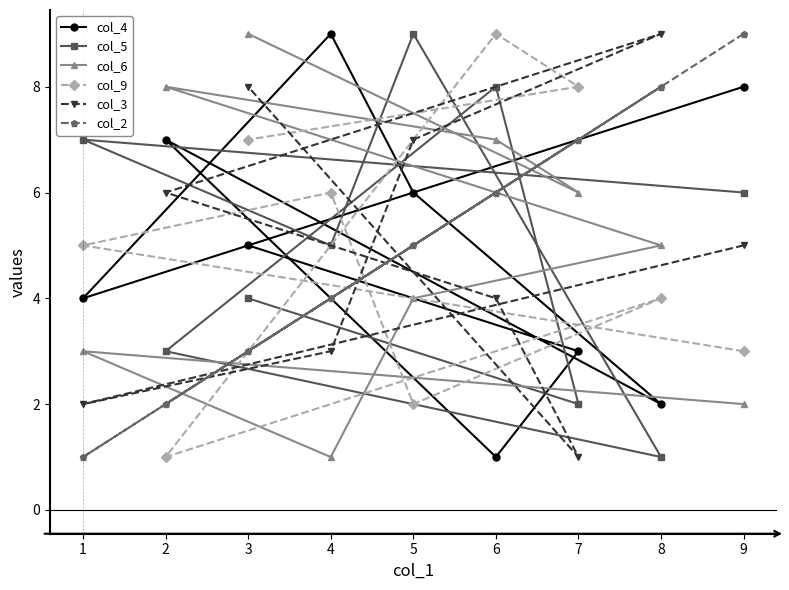

What is the value of the col_2 point at the 7th from the left?

7